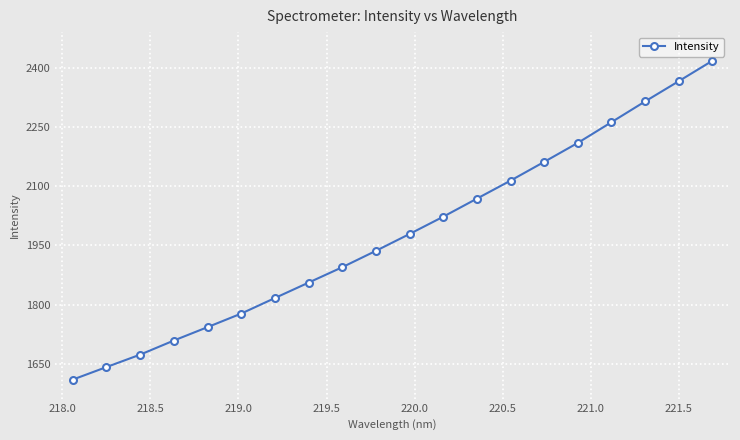

What is the minimum value shown in the chart?

1609.9